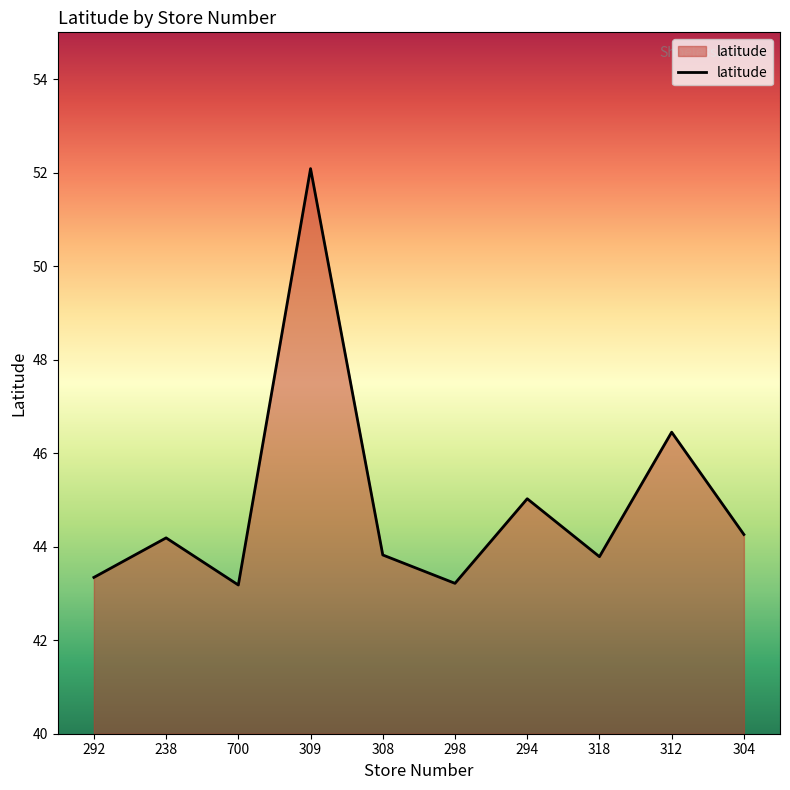

What position from the left is 308?

5